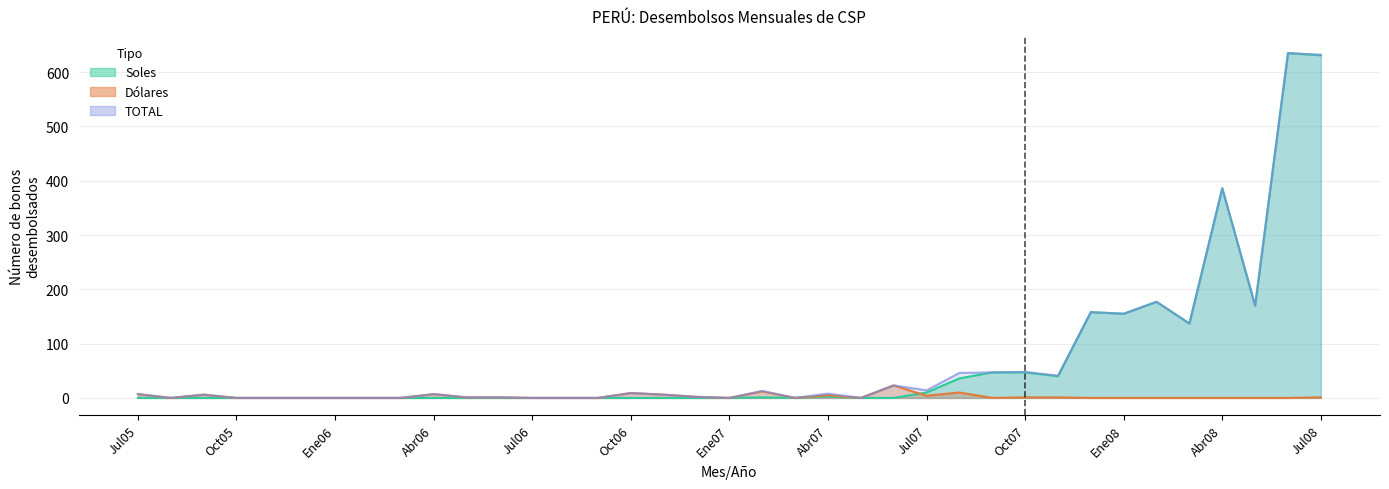

Rank the categories by Soles value from lowest to highest.

Jul05, Ago05, Set05, Oct05, Nov05, Dic05, Ene06, Feb06, Mar06, Abr06, May06, Jun06, Jul06, Ago06, Set06, Oct06, Nov06, Dic06, Ene07, Mar07, May07, Jun07, Feb07, Abr07, Jul07, Ago07, Nov07, Set07, Oct07, Mar08, Ene08, Dic07, May08, Feb08, Abr08, Jul08, Jun08